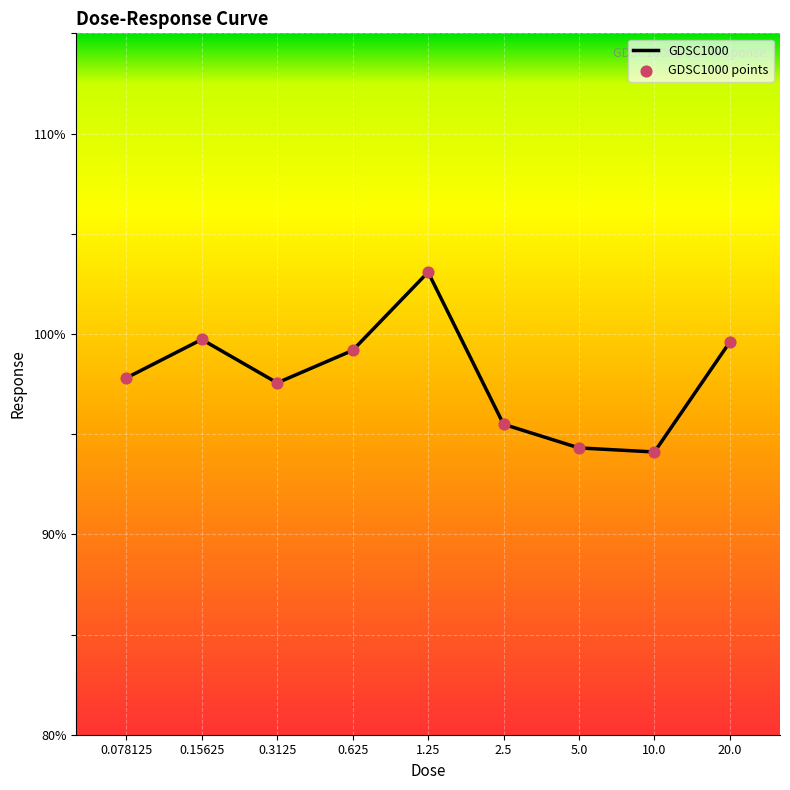

What is the change in value from 0.3125 to 2.5?

-2.1